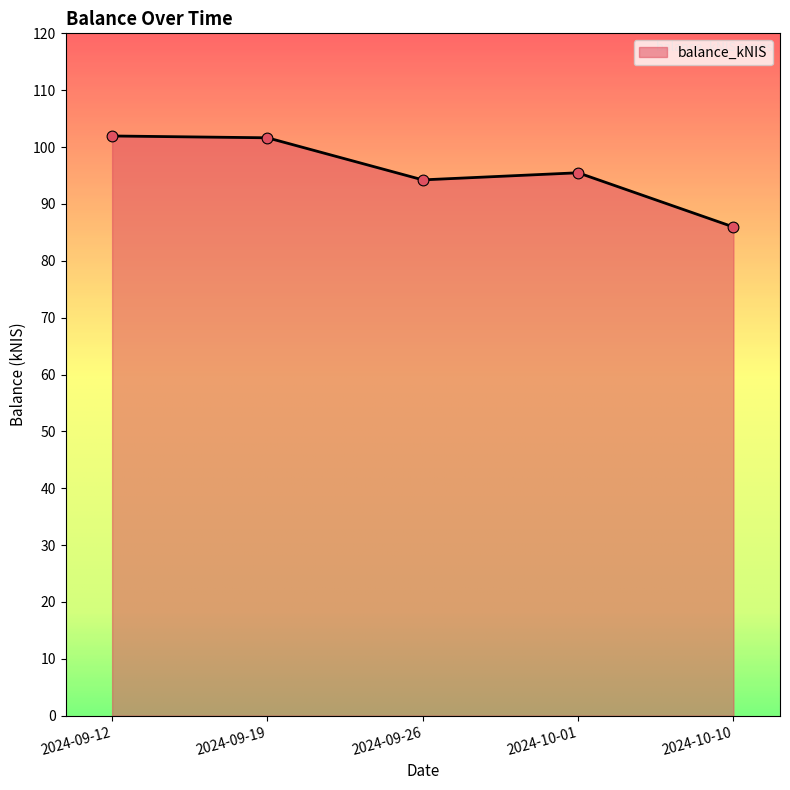

What is the change in value from 2024-09-19 to 2024-09-26?

-7.4